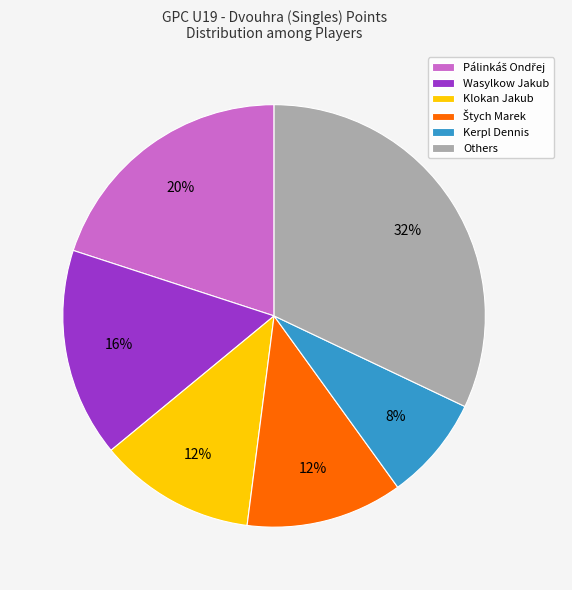

What is the largest slice in the pie chart?

Others